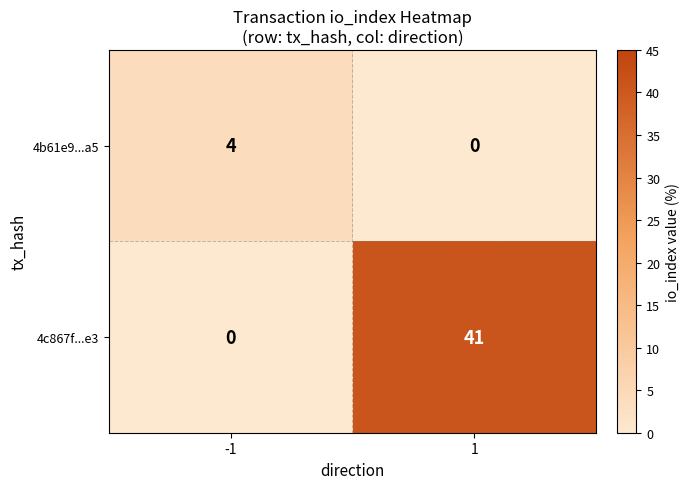

List the series in order of their peak value, highest first.

4c867f...e3, 4b61e9...a5